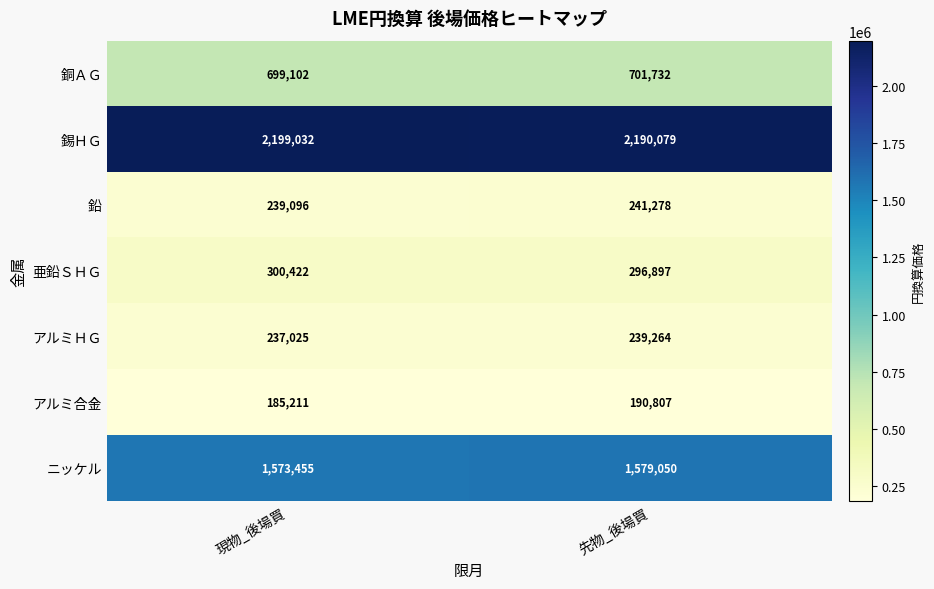

True or false: アルミ合金 has a value of 185211 at 現物_後場買.

True